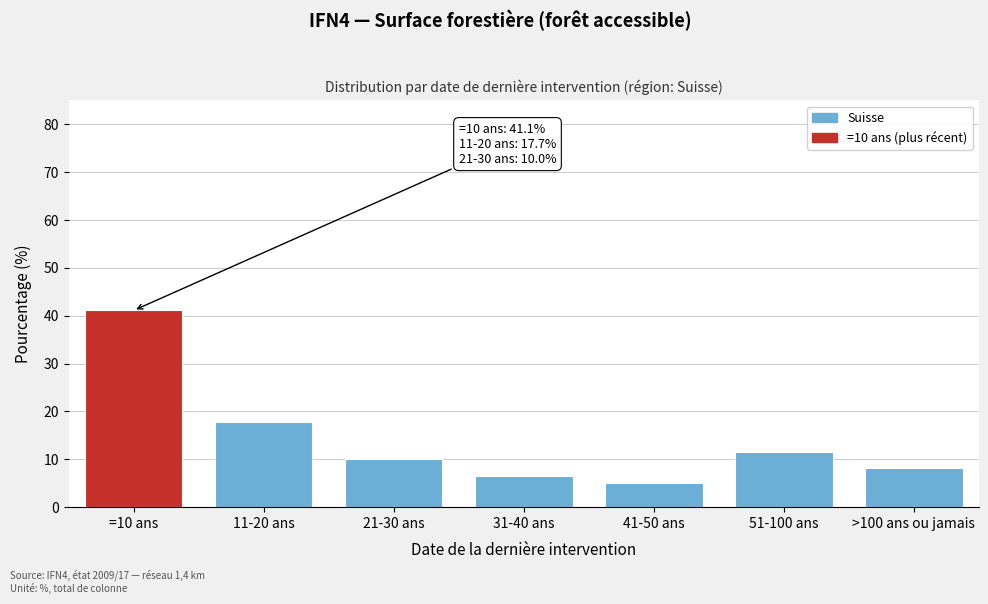

Reading right to left, what are all the values shown in this chart?

8.2	11.5	5.0	6.5	10.0	17.7	41.1